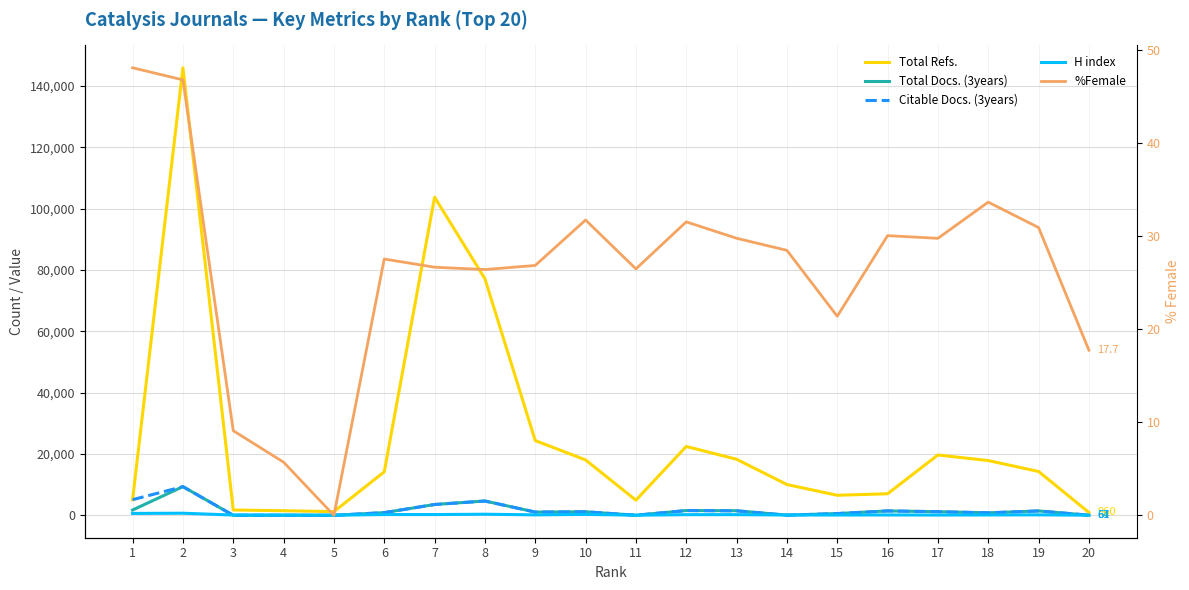

What is the average value of the Total Refs. series?

25763.6